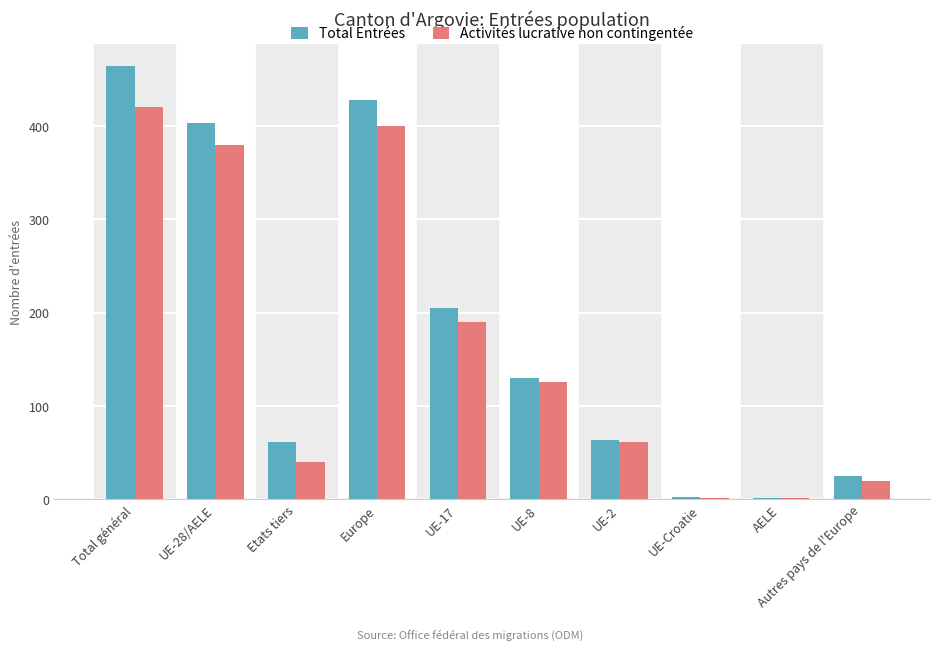

Where is Total Entrées nearest to the value 232?

UE-17